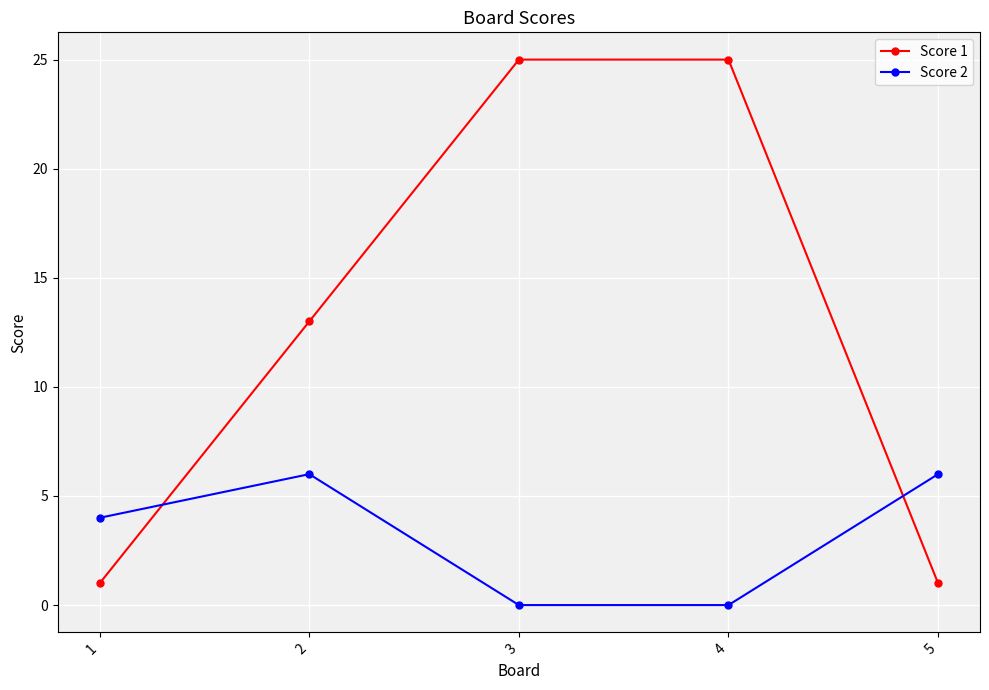

Which series has the largest total across all categories?

Score 1